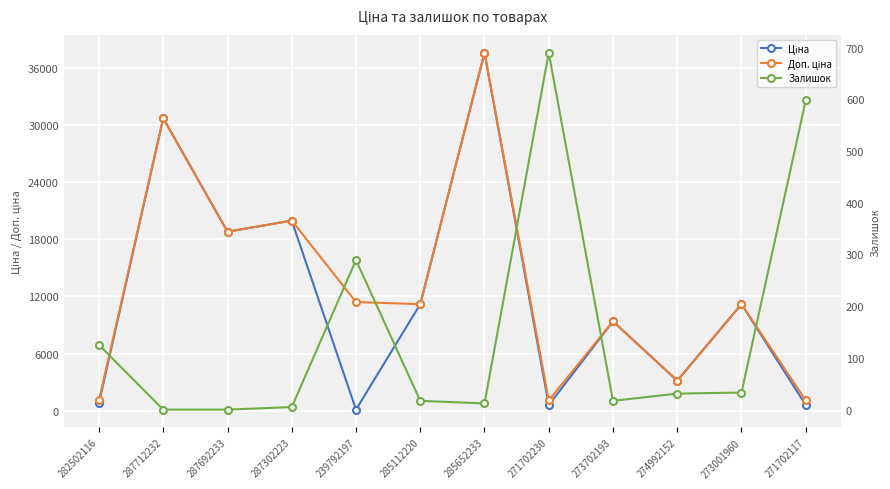

Rank the categories by Ціна value from lowest to highest.

239792197, 271702230, 271702117, 282502116, 274992152, 273702193, 285112220, 273001960, 287692233, 287302223, 287712232, 285652233